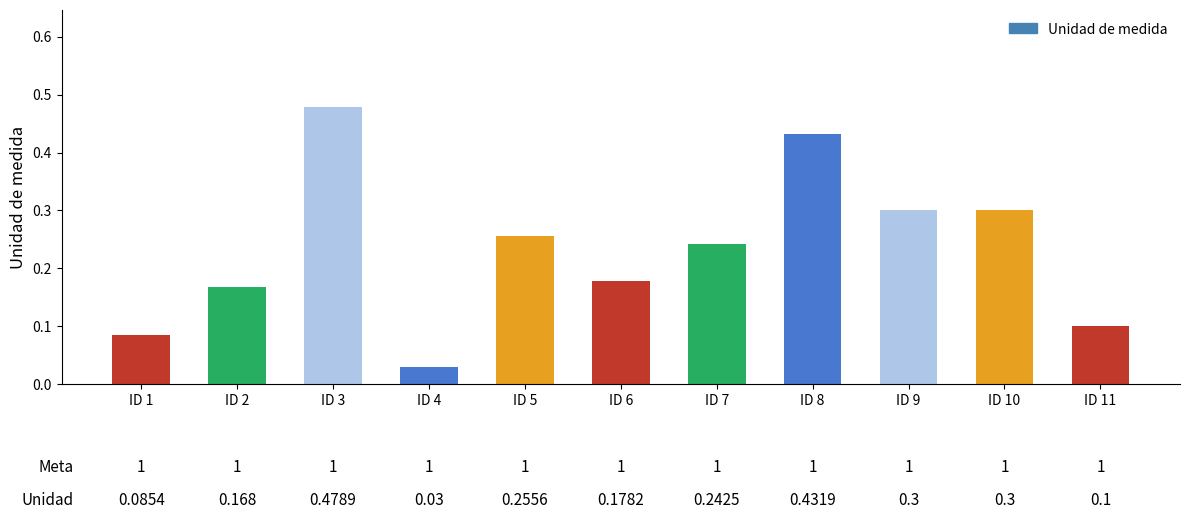

Is it true that the value at ID 11 is 0.0?

False